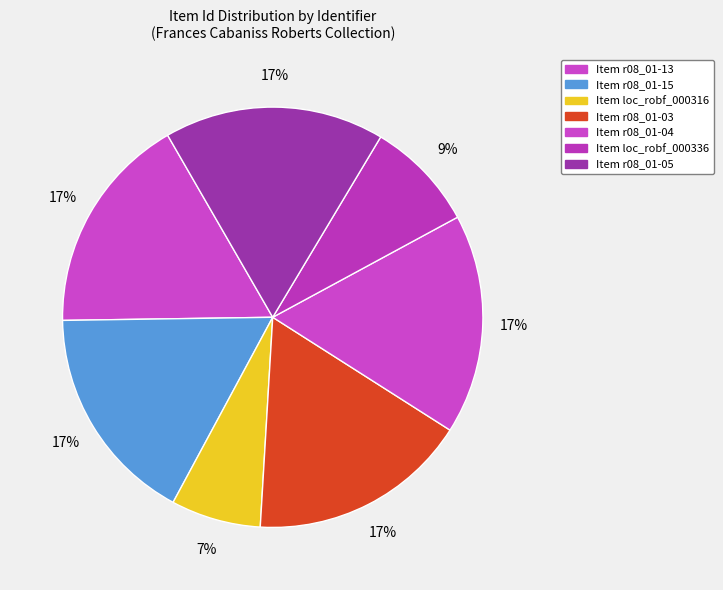

Rank the categories by value from lowest to highest.

loc_robf_000316, loc_robf_000336, r08_01-15, r08_01-13, r08_01-05, r08_01-04, r08_01-03